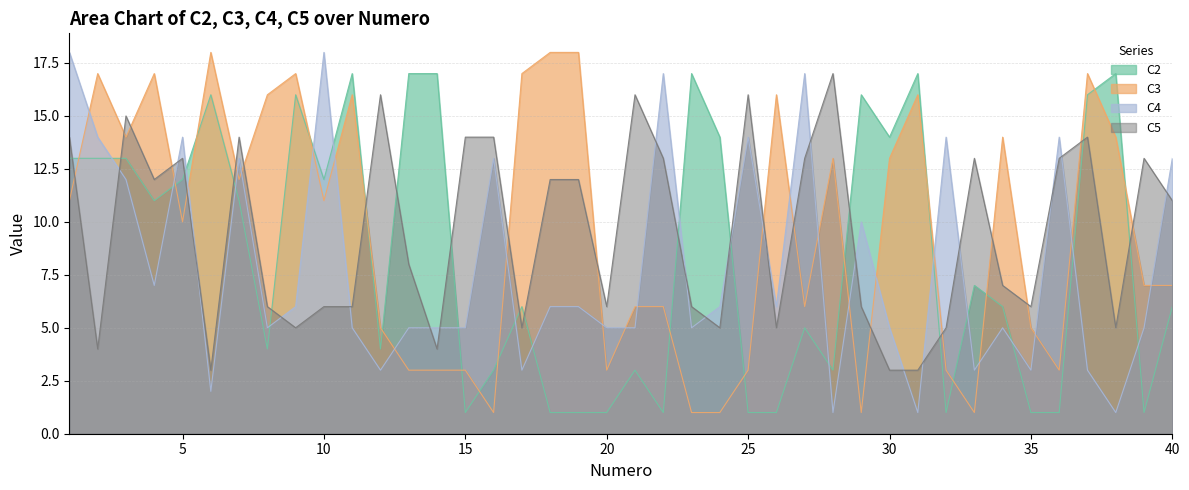

How many times do C4 and C3 cross each other?

22